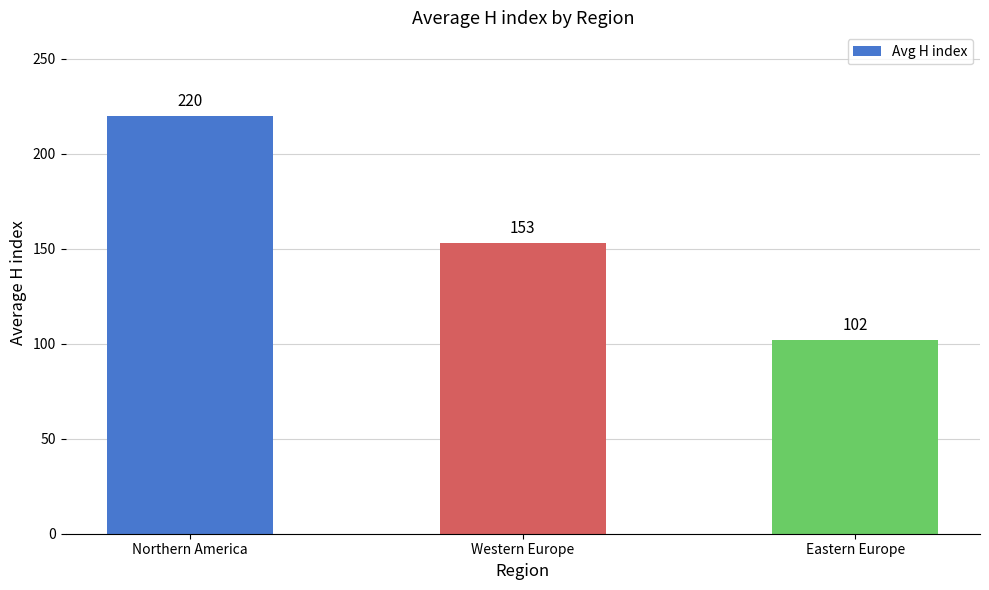

Does the chart contain any negative values?

No